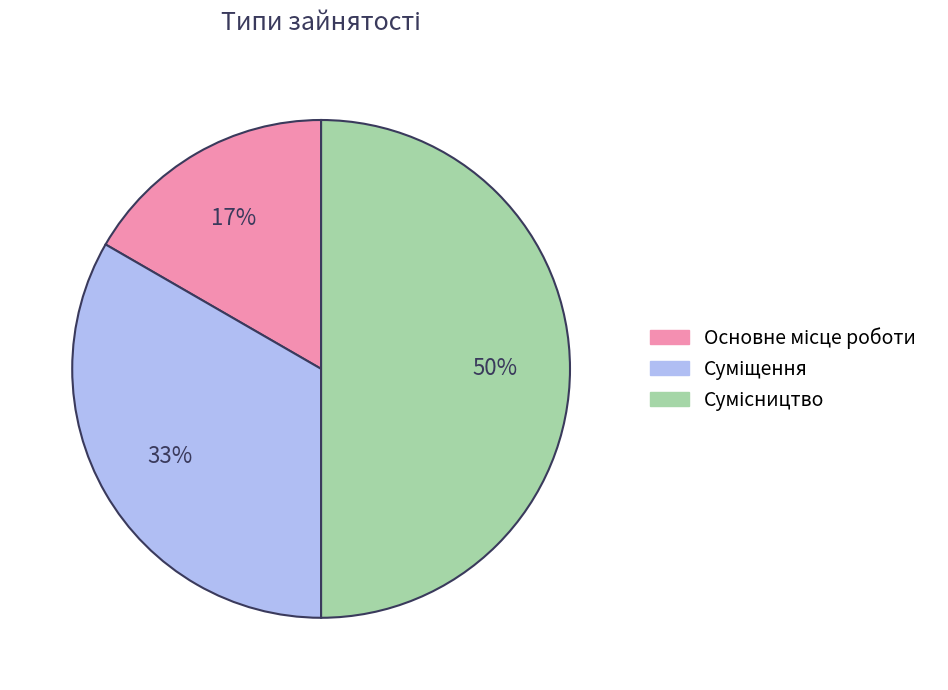

How many segments does this pie chart have?

3